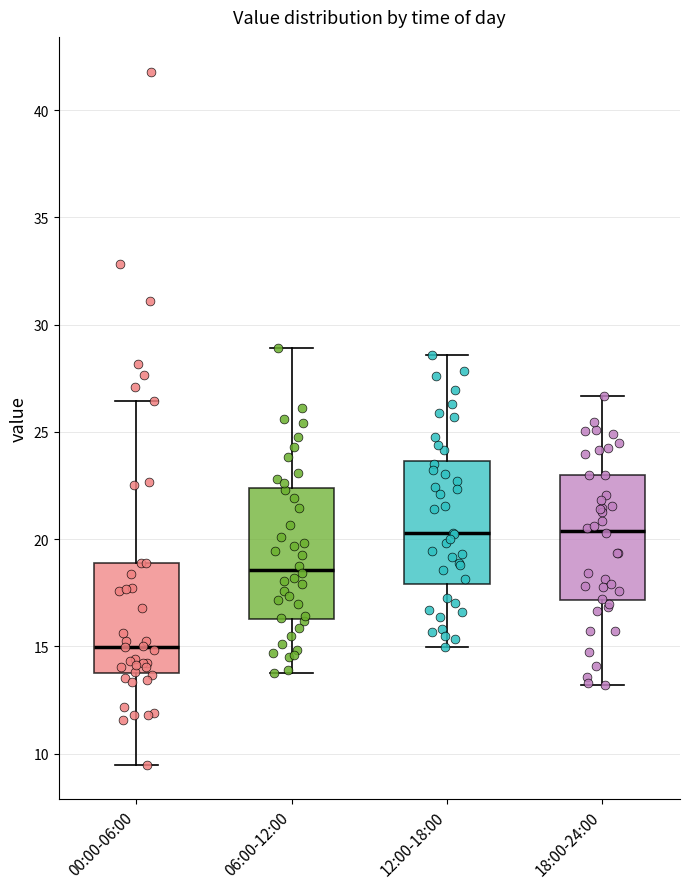

Reading left to right, transcribe this box plot: for each box, give where its median line is, the range the box spans, and where its two whiskers end, as read against the y-axis. The values are not printed on the chart, so give them approximately, as read against the axis.

00:00-06:00: median 15.0, box 14.0 to 19.0, whiskers 9.5 to 26.5
06:00-12:00: median 18.5, box 16.5 to 22.5, whiskers 14.0 to 29.0
12:00-18:00: median 20.5, box 18.0 to 23.5, whiskers 15.0 to 28.5
18:00-24:00: median 20.5, box 17.0 to 23.0, whiskers 13.0 to 26.5